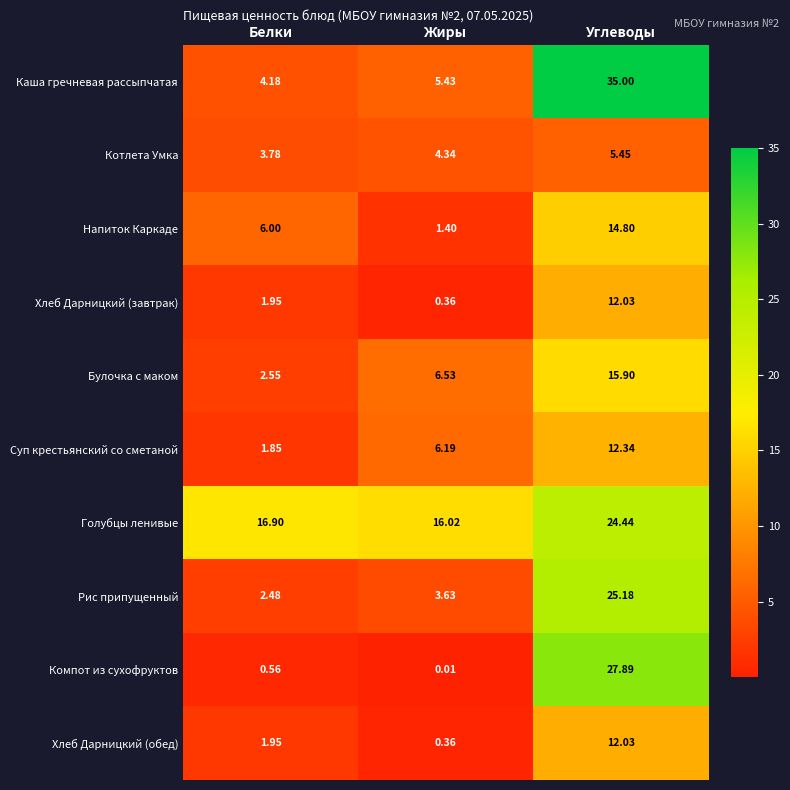

Which series has the widest spread of values?

Каша гречневая рассыпчатая